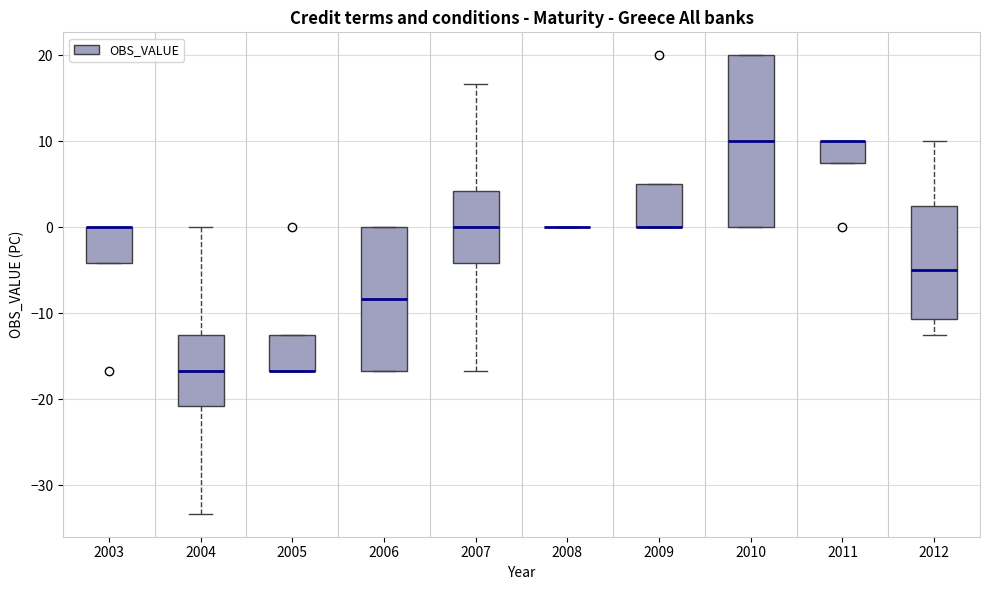

Where is the upper edge of the box at x = 2007 on the y-axis? The values are not printed on the chart, so give them approximately, as read against the axis.

4